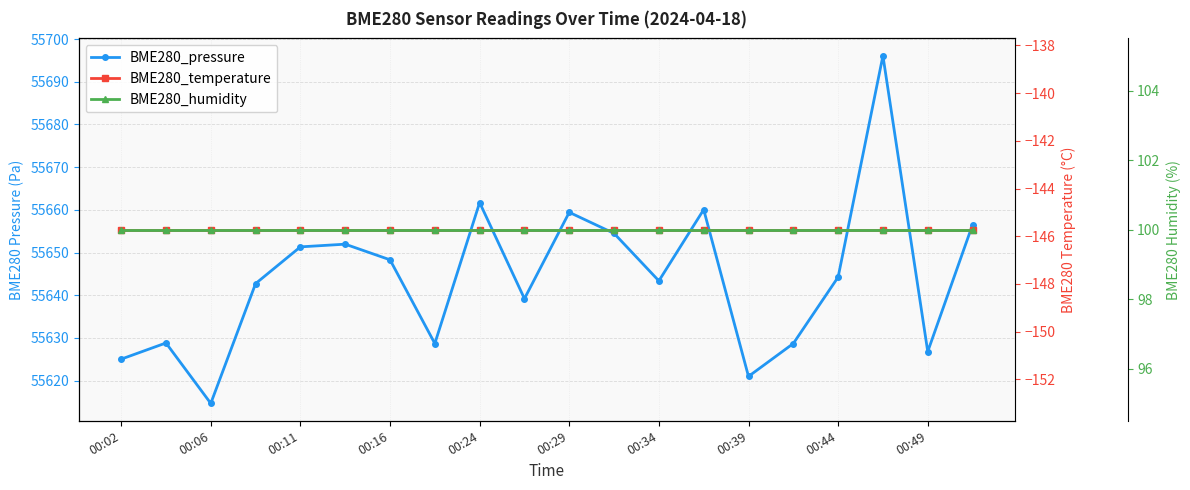

List the series in order of their peak value, lowest first.

BME280_temperature, BME280_humidity, BME280_pressure